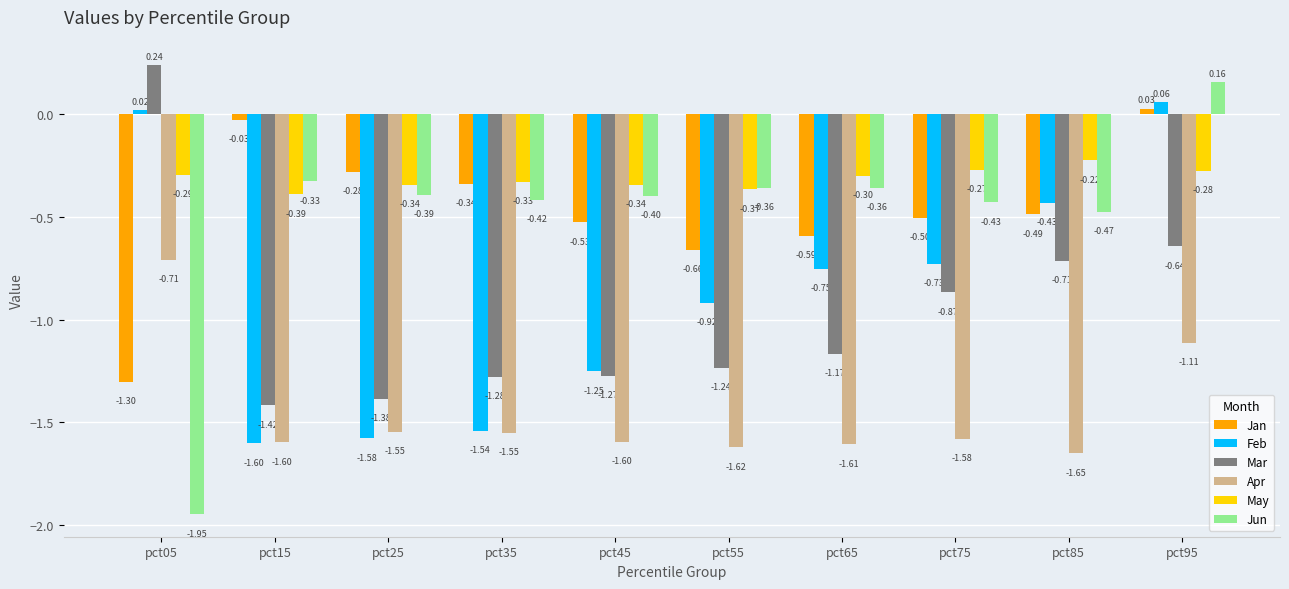

How many bars are there in total?

60